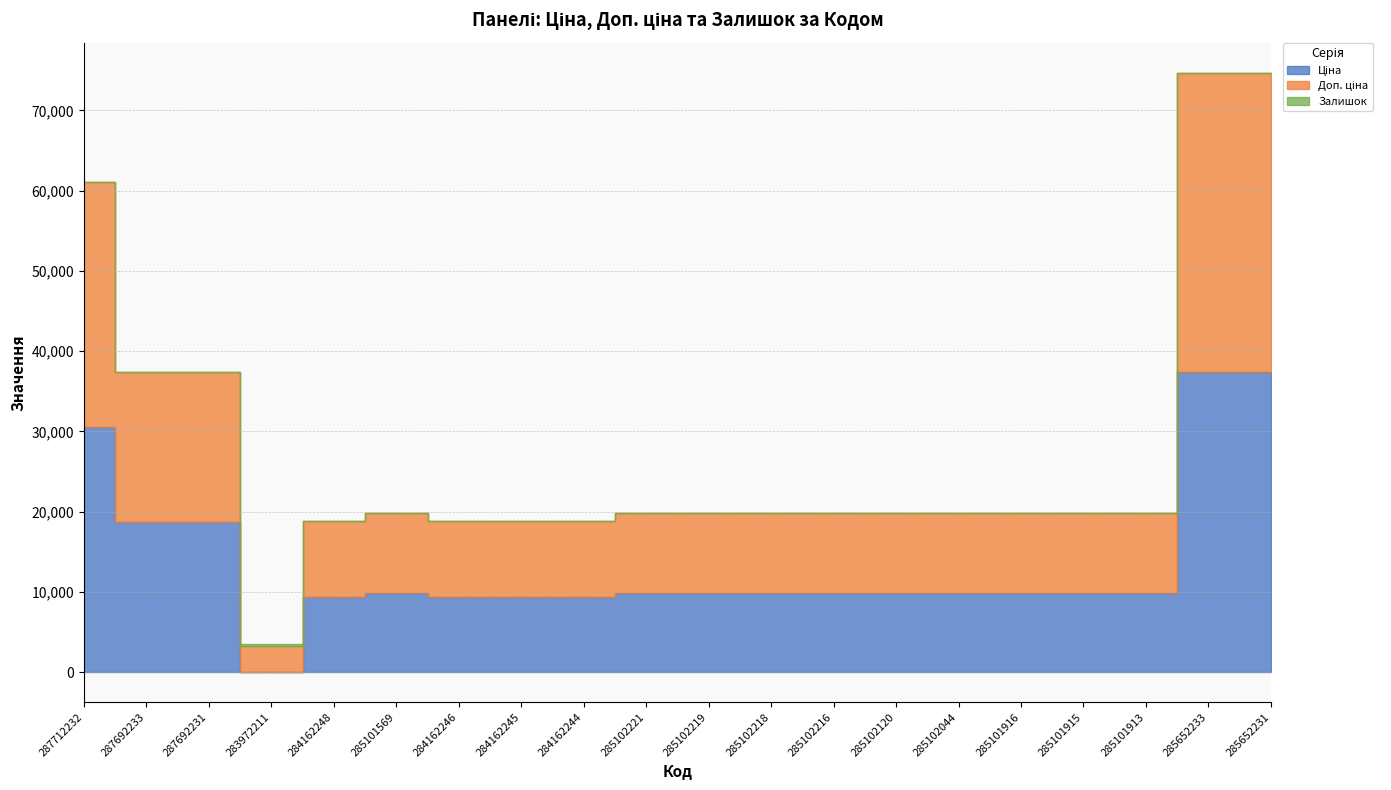

What is the greatest value displayed?

37343.0